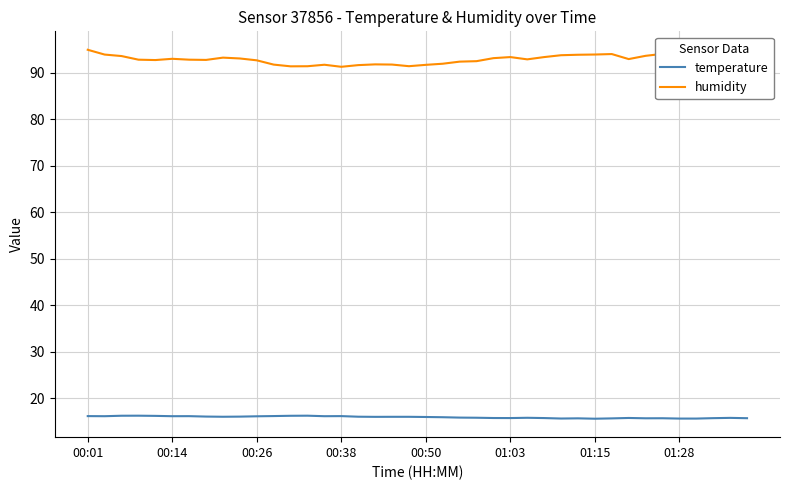

Which series has the largest total across all categories?

humidity